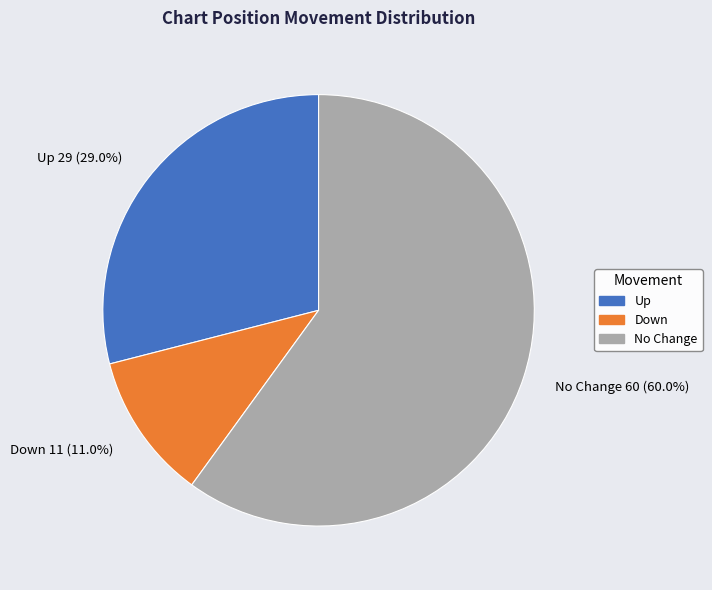

Rank the categories by value from lowest to highest.

Down 11 (11.0%), Up 29 (29.0%), No Change 60 (60.0%)